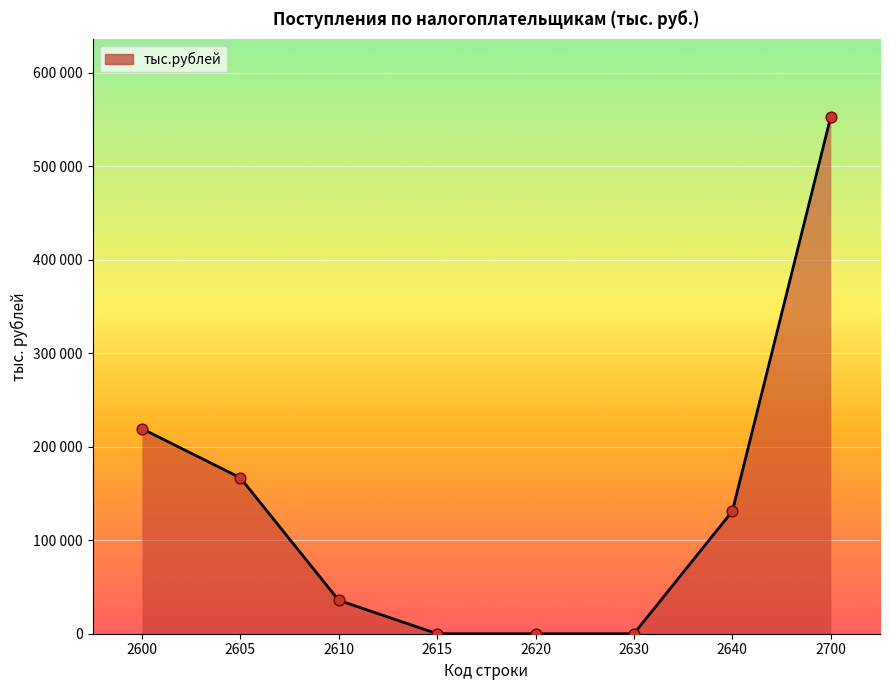

What is the change in value from 2630 to 2640?

+131090